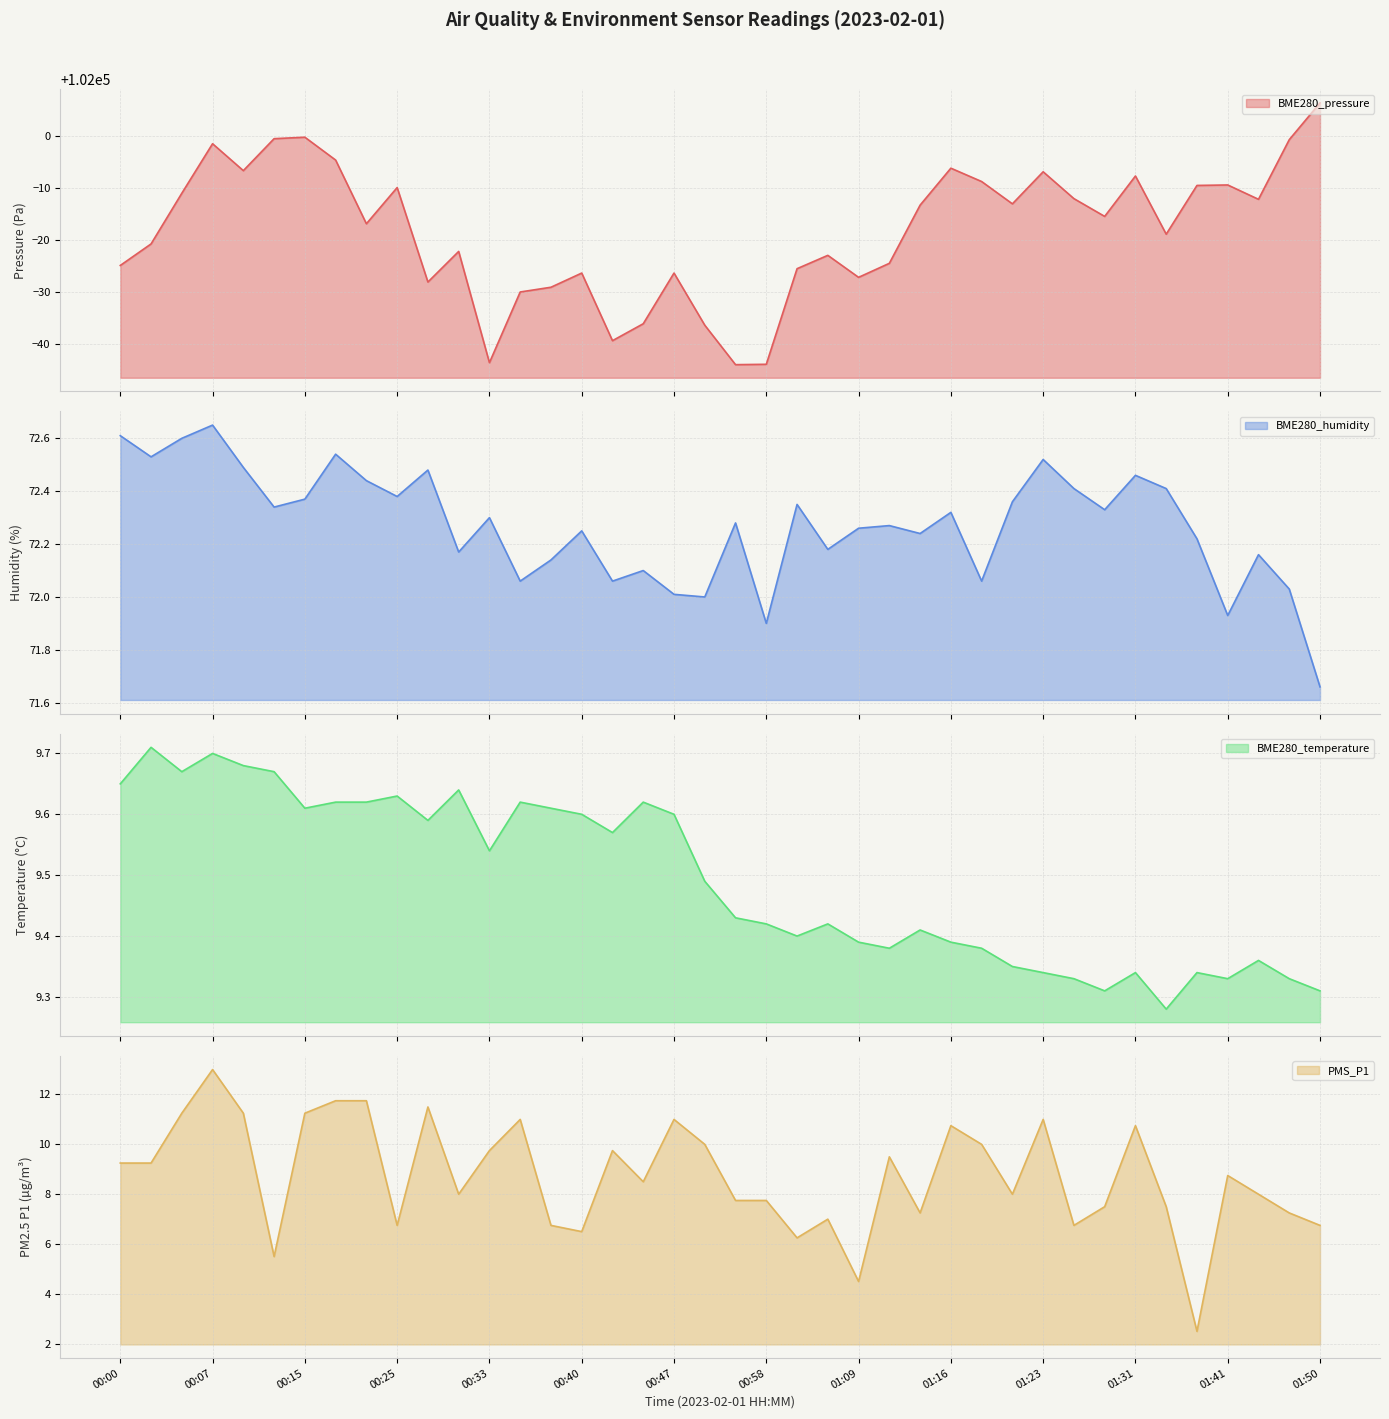

What is the label of the 14th point from the right?

01:14